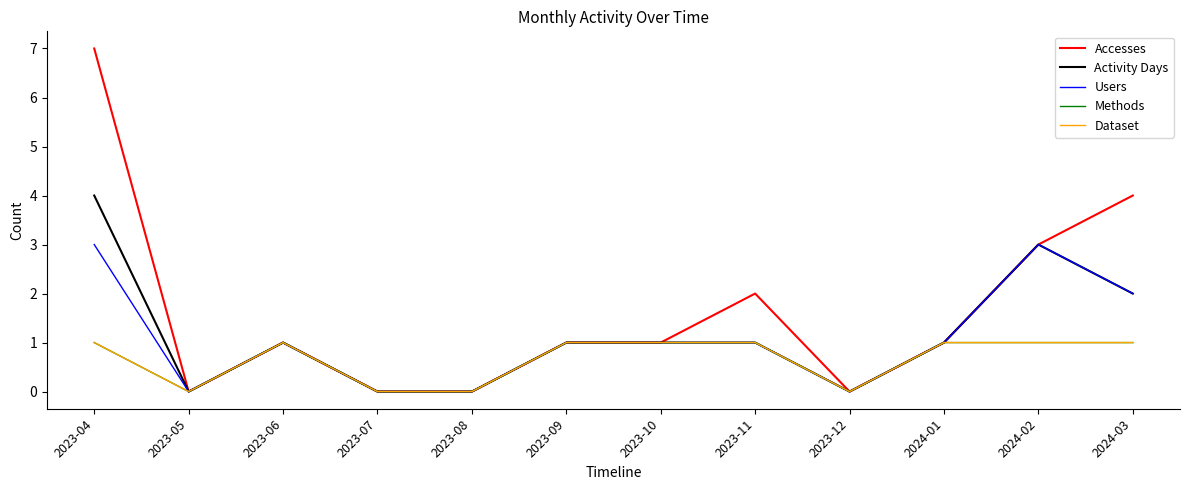

Is this an area chart (filled region under the line)?

No